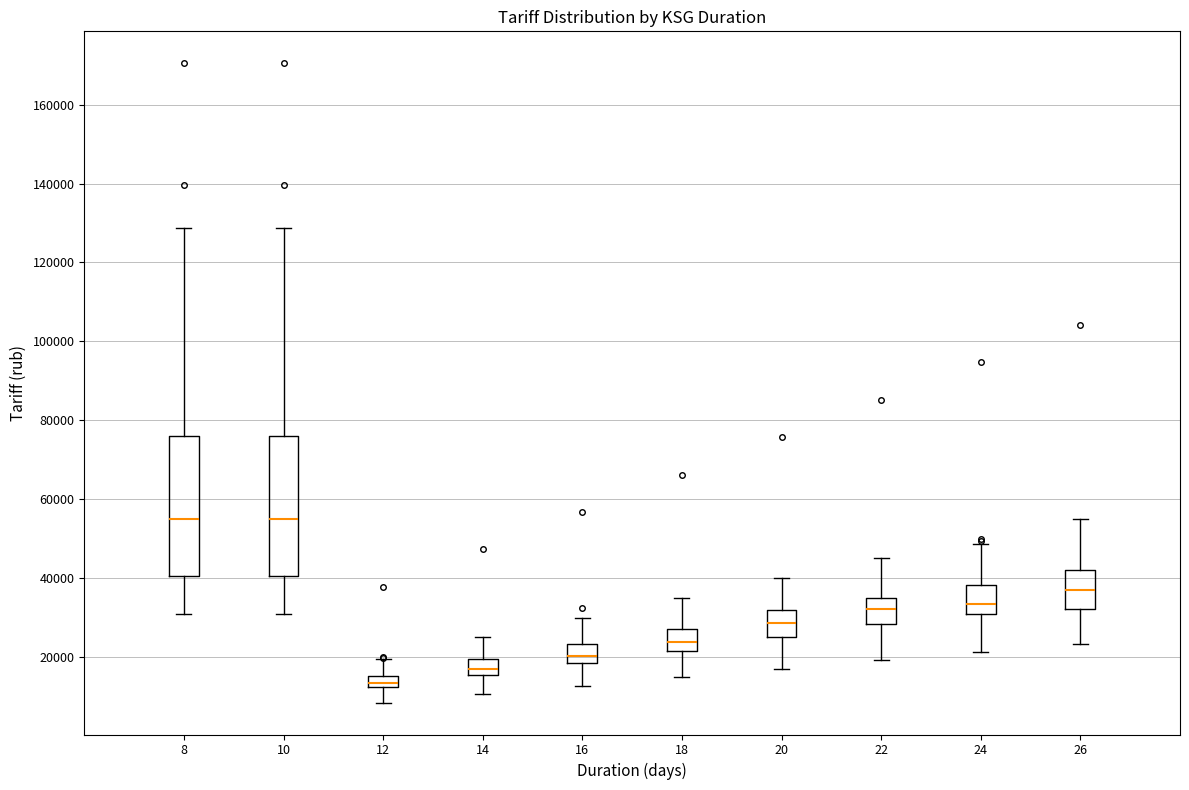

Where does the lower whisker of the box at x = 14 end on the y-axis? The values are not printed on the chart, so give them approximately, as read against the axis.

10000